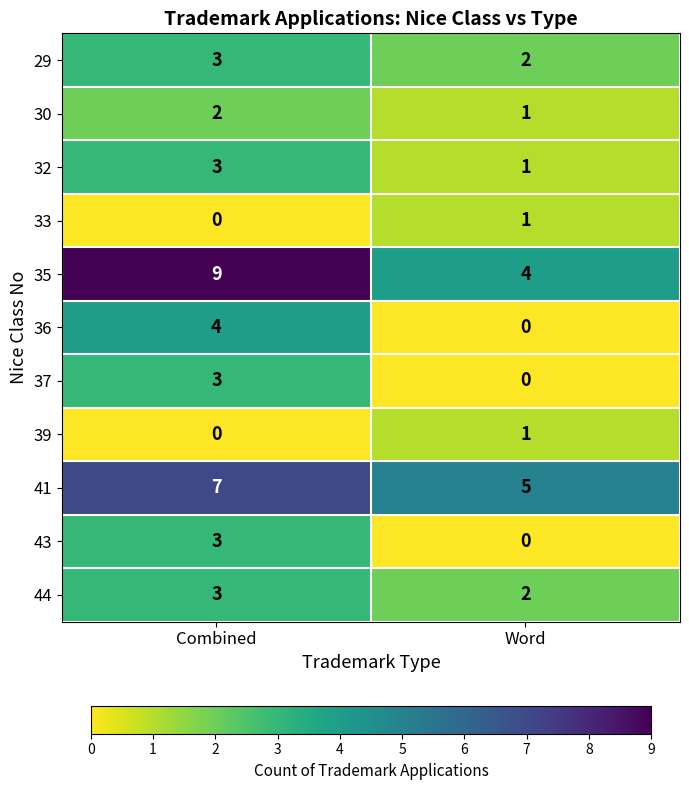

What is the highest value of the 43 series?

3